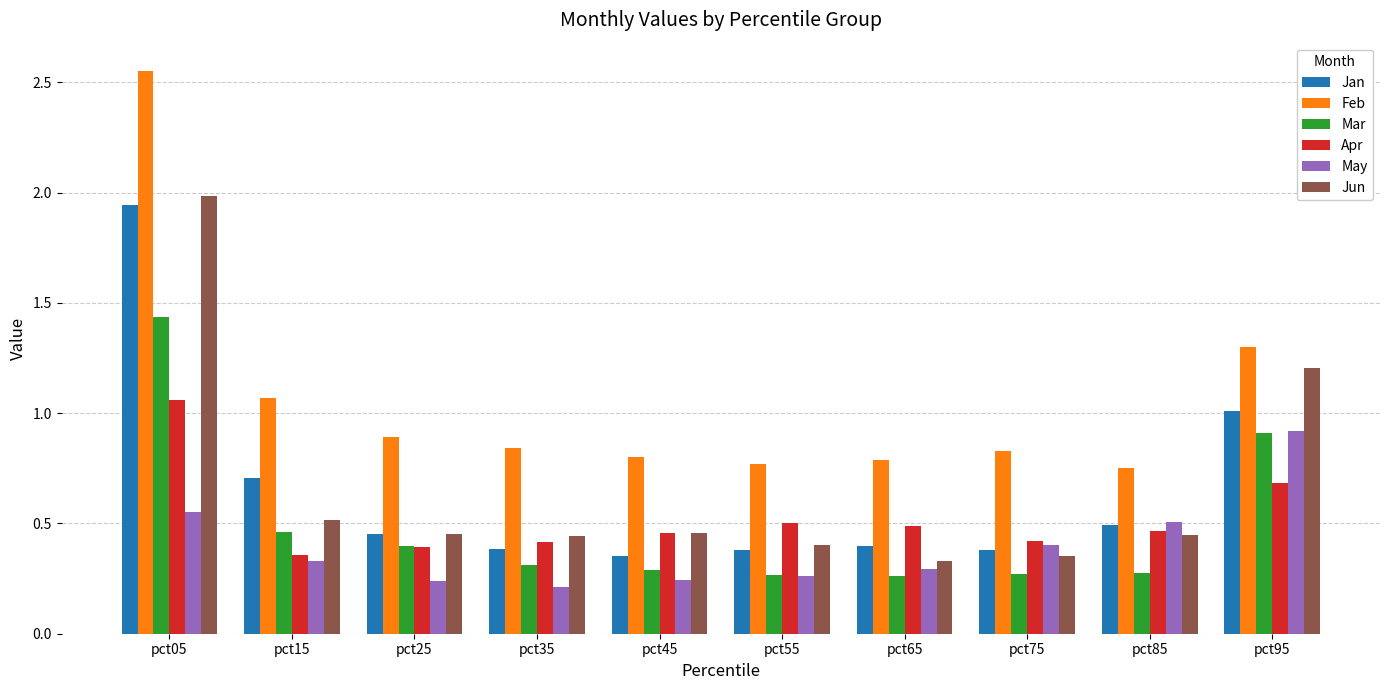

The value of May at pct15 is 0.3. True or false?

True